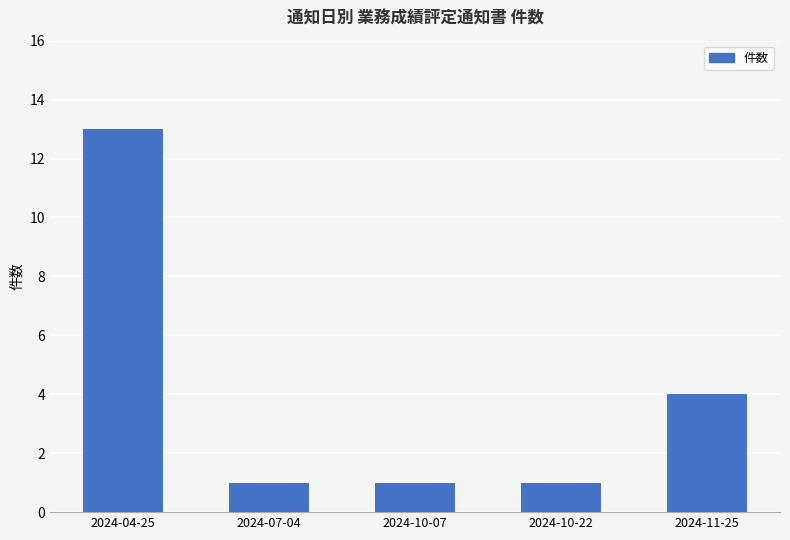

Is it true that the value at 2024-04-25 is 13?

True